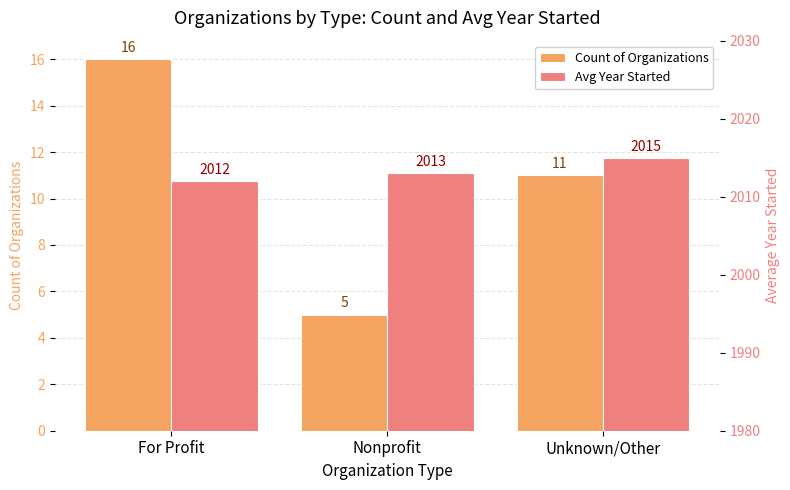

Reading left to right, transcribe all the data shown in this chart.

Count of Organizations: 16	5	11
Avg Year Started: 2012	2013	2015